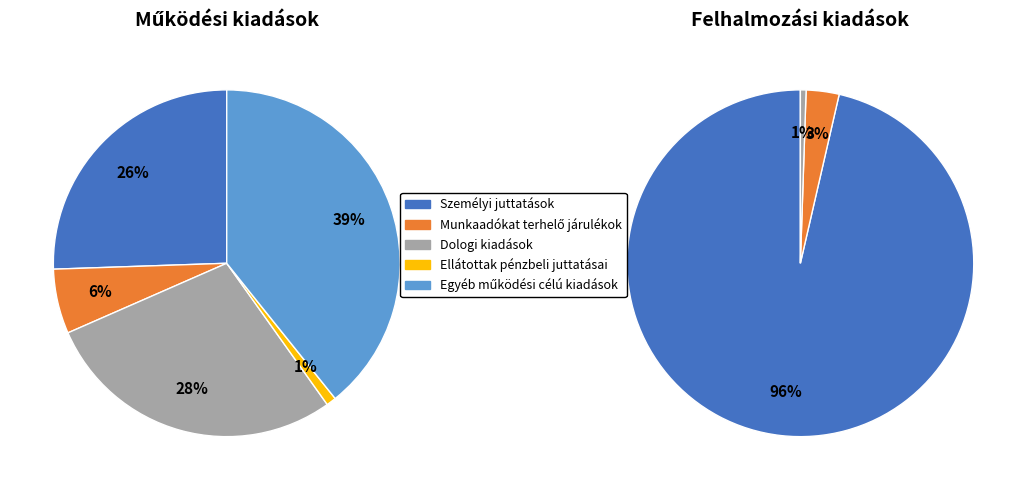

To the nearest percent, what is the difference between the largest and smallest slice percentages?

38%